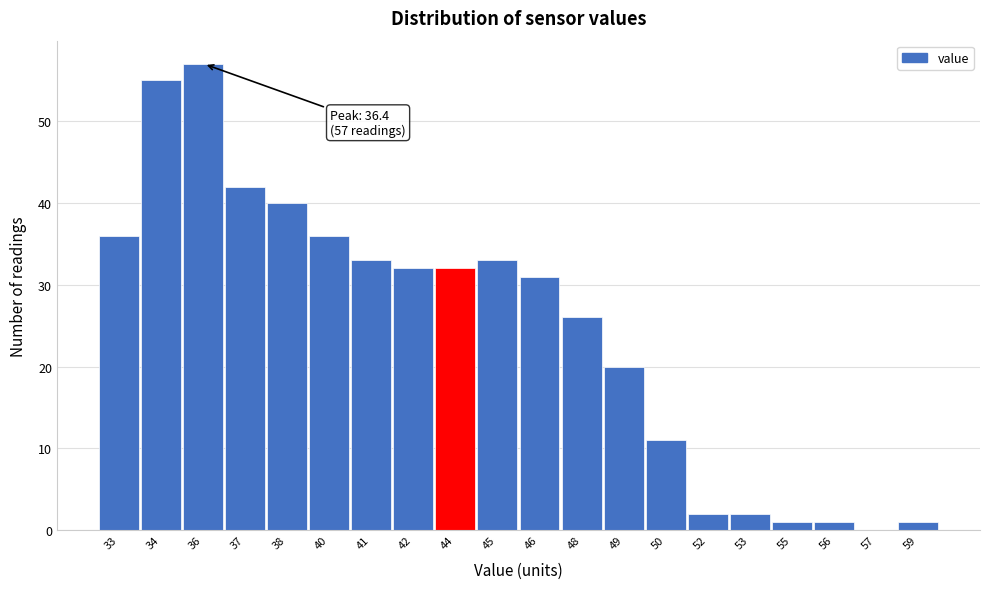

Reading left to right, transcribe all the data shown in this chart.

33=36	34=55	36=57	37=42	38=40	40=36	41=33	42=32	44=32	45=33	46=31	48=26	49=20	50=11	52=2	53=2	55=1	56=1	57=0	59=1